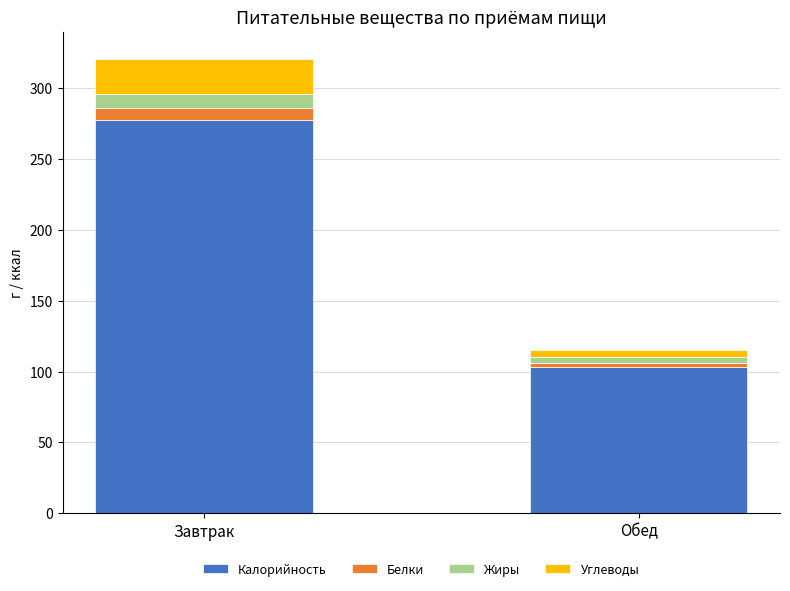

How many values in the Калорийность series are below 278?

1